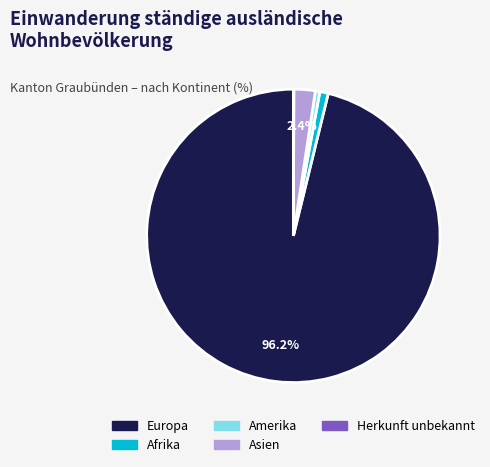

Is there a majority slice in this chart?

Yes